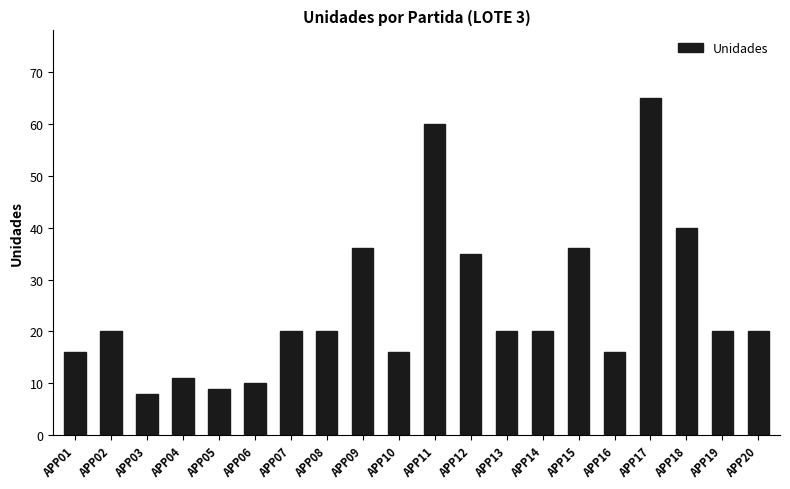

True or false: the data shows 20 at APP19.

True